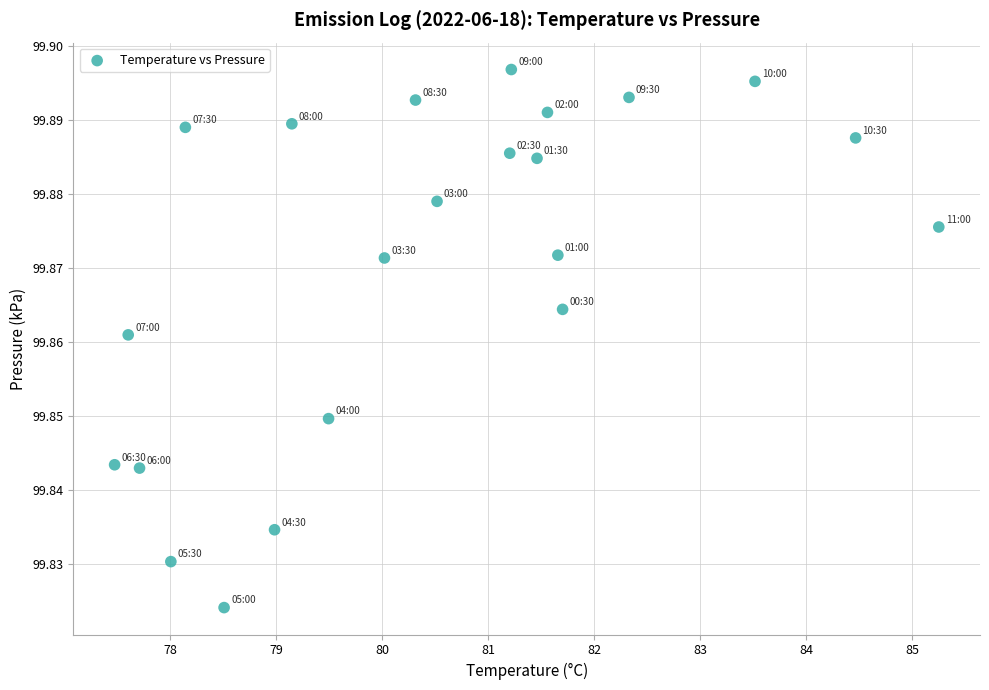

What is the range of X values (max minus min)?

7.8